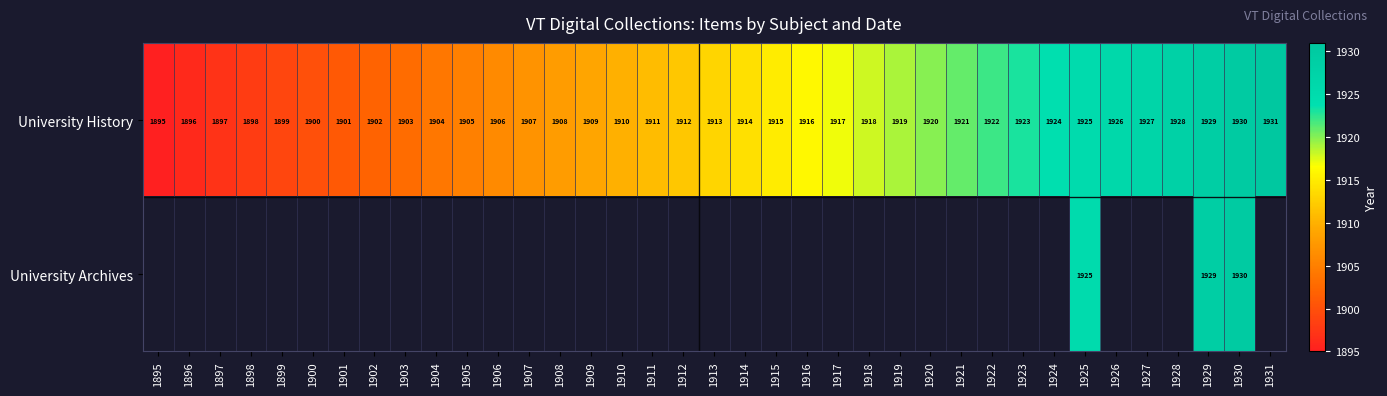

What is the difference between the maximum and second lowest values in the University History series?

35